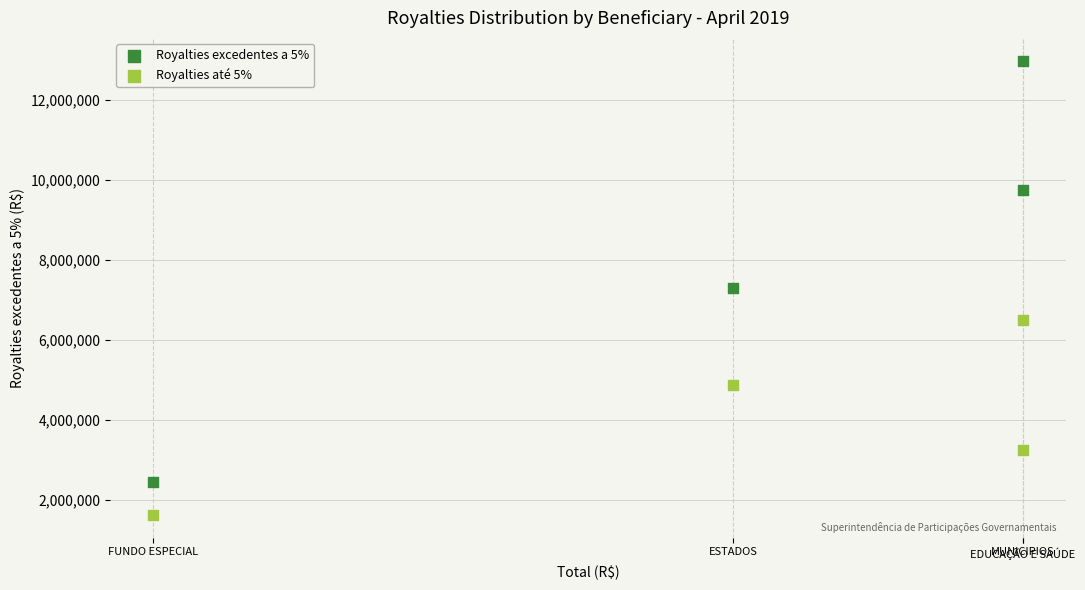

Which series reaches the maximum Y coordinate?

Royalties excedentes a 5%